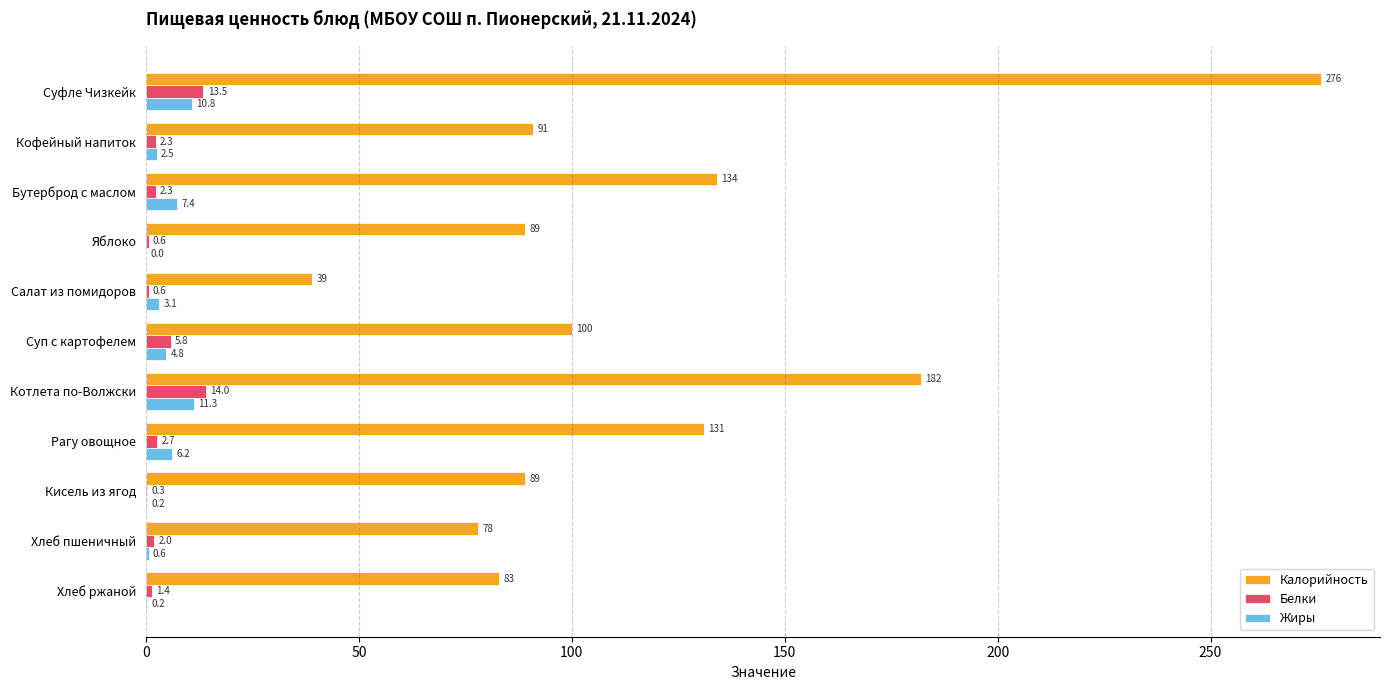

What is the maximum value for Жиры?

11.3